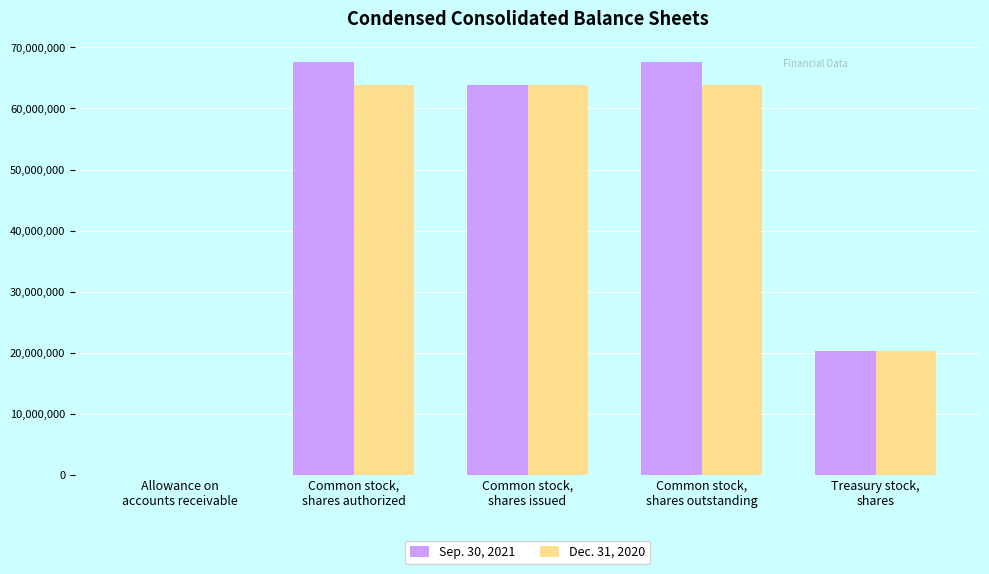

What is the maximum value shown in the chart?

67577868